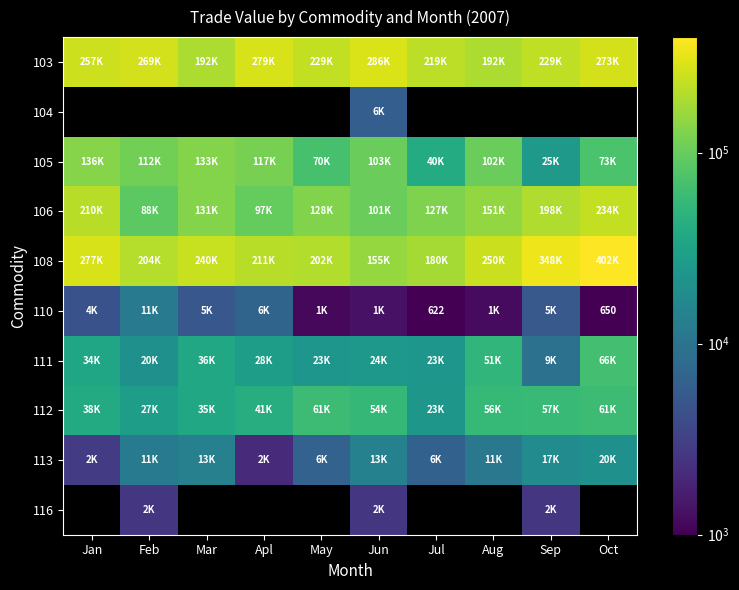

What is the sum of all 111 values?

318555.0